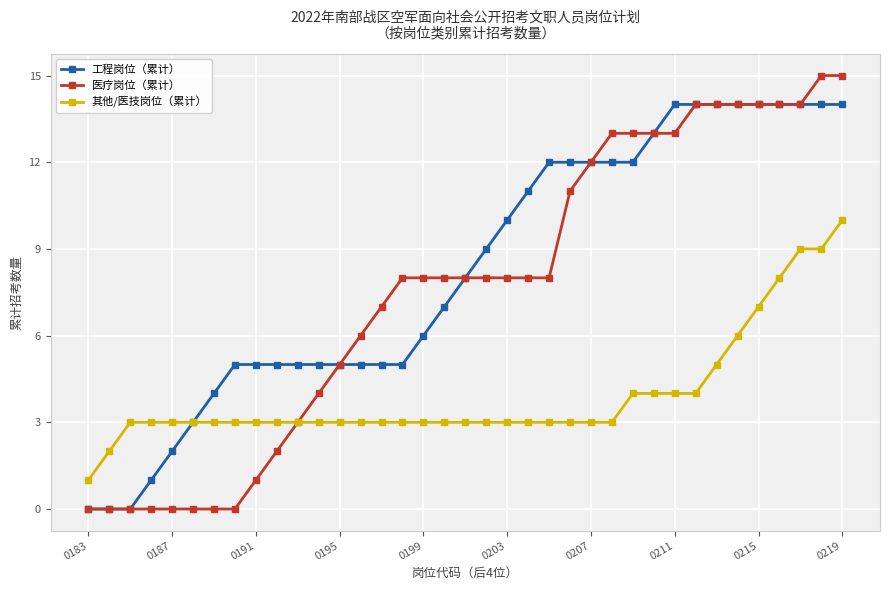

What is the value of the 工程岗位（累计） point at the 16th from the left?

5